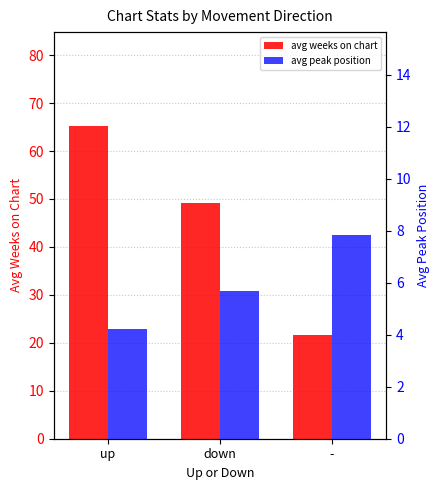

How many distinct data groups are displayed?

2